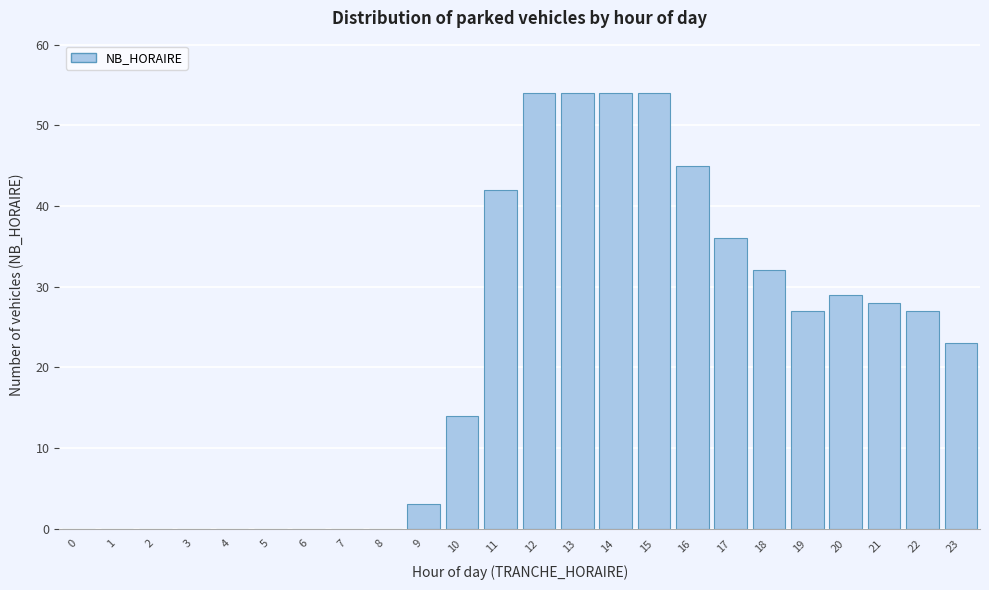

Reading right to left, list all the values displayed in this chart.

23=23	22=27	21=28	20=29	19=27	18=32	17=36	16=45	15=54	14=54	13=54	12=54	11=42	10=14	9=3	8=0	7=0	6=0	5=0	4=0	3=0	2=0	1=0	0=0